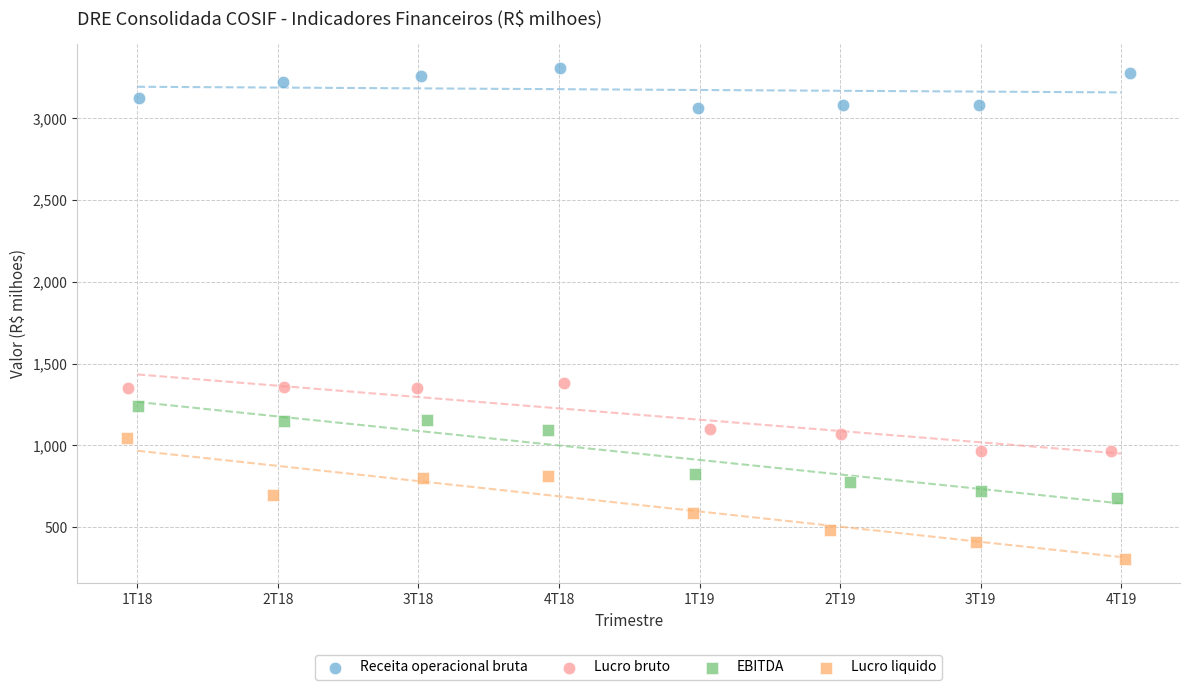

Which series has the widest spread of Y values?

Lucro liquido